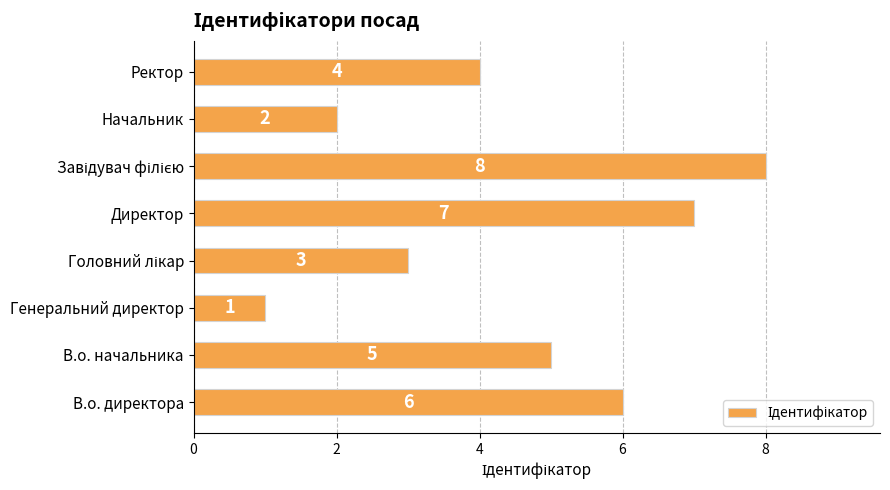

Is it true that the value at Ректор is 4?

True